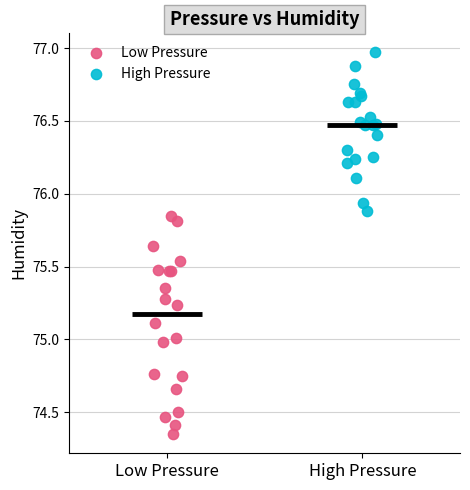

Which series has the widest spread of Y values?

Low Pressure